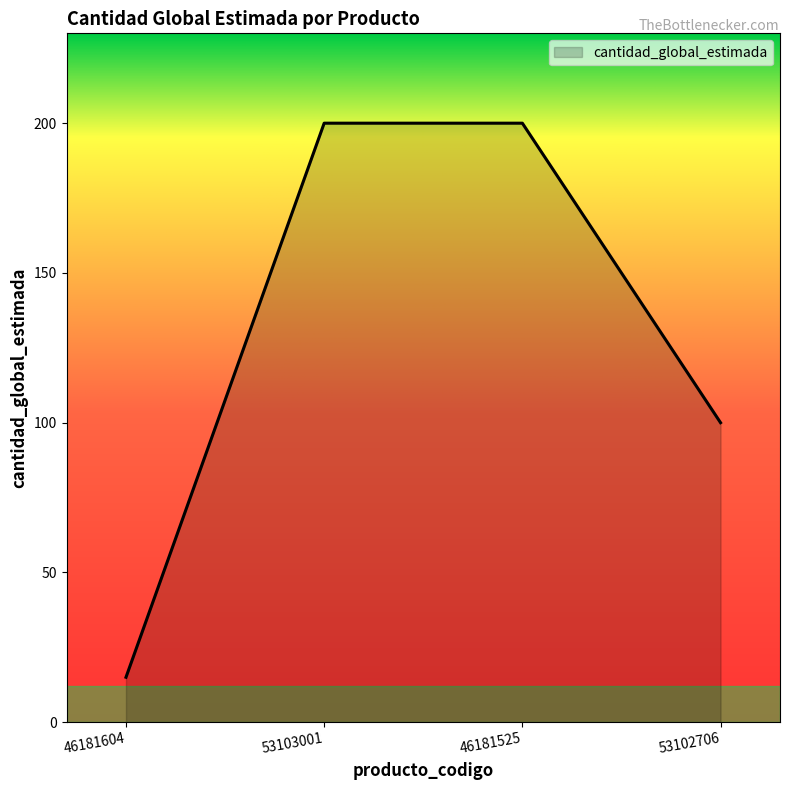

What is the sum of the values at 53102706 and 53103001?

300